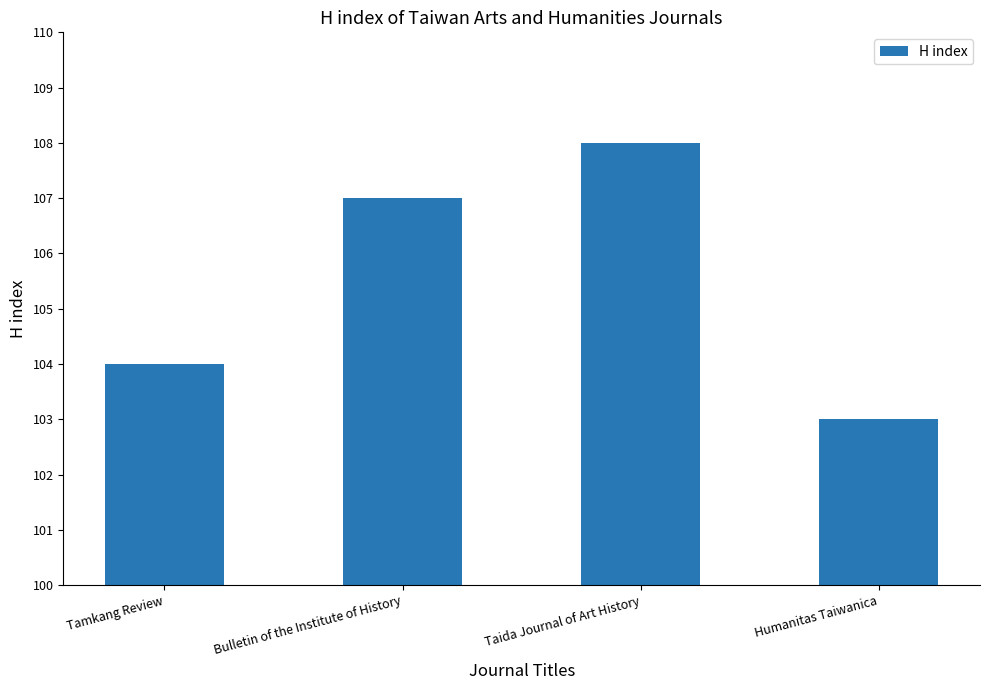

Rank the categories by value from highest to lowest.

Taida Journal of Art History, Bulletin of the Institute of History, Tamkang Review, Humanitas Taiwanica